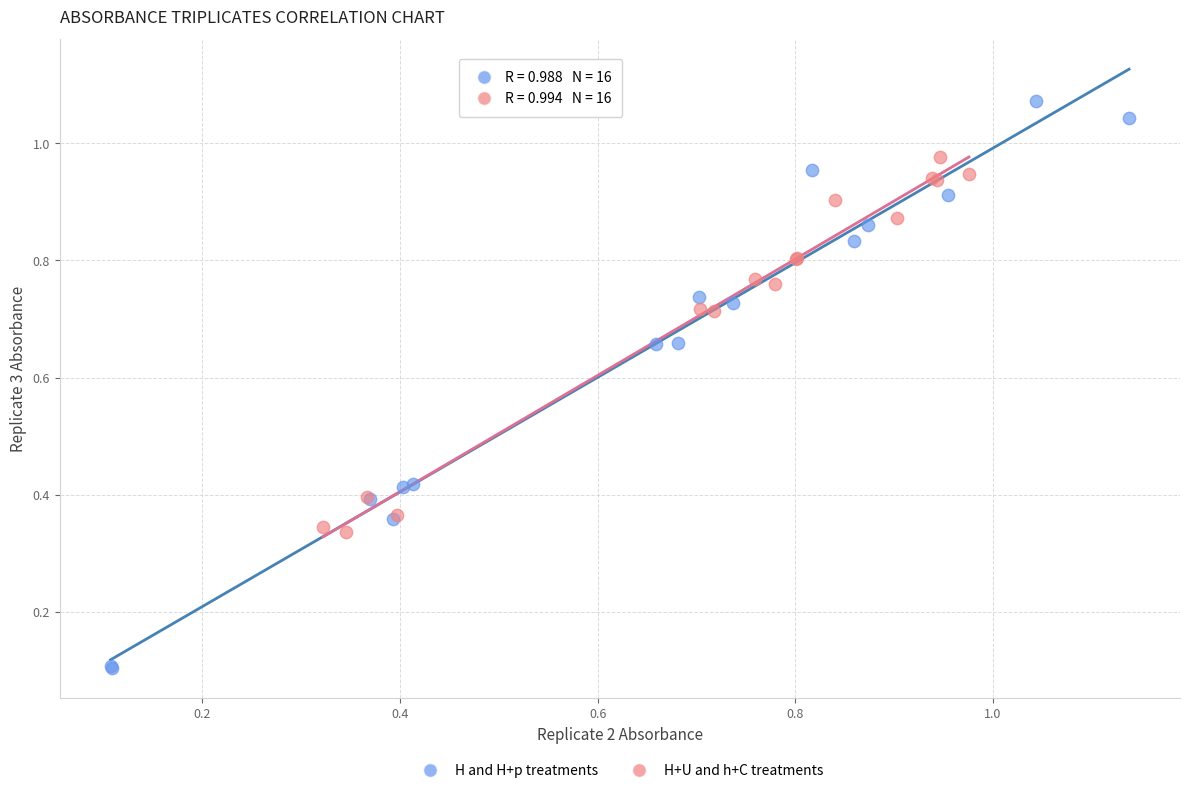

Which series contains the lowest Y value?

H and H+p treatments